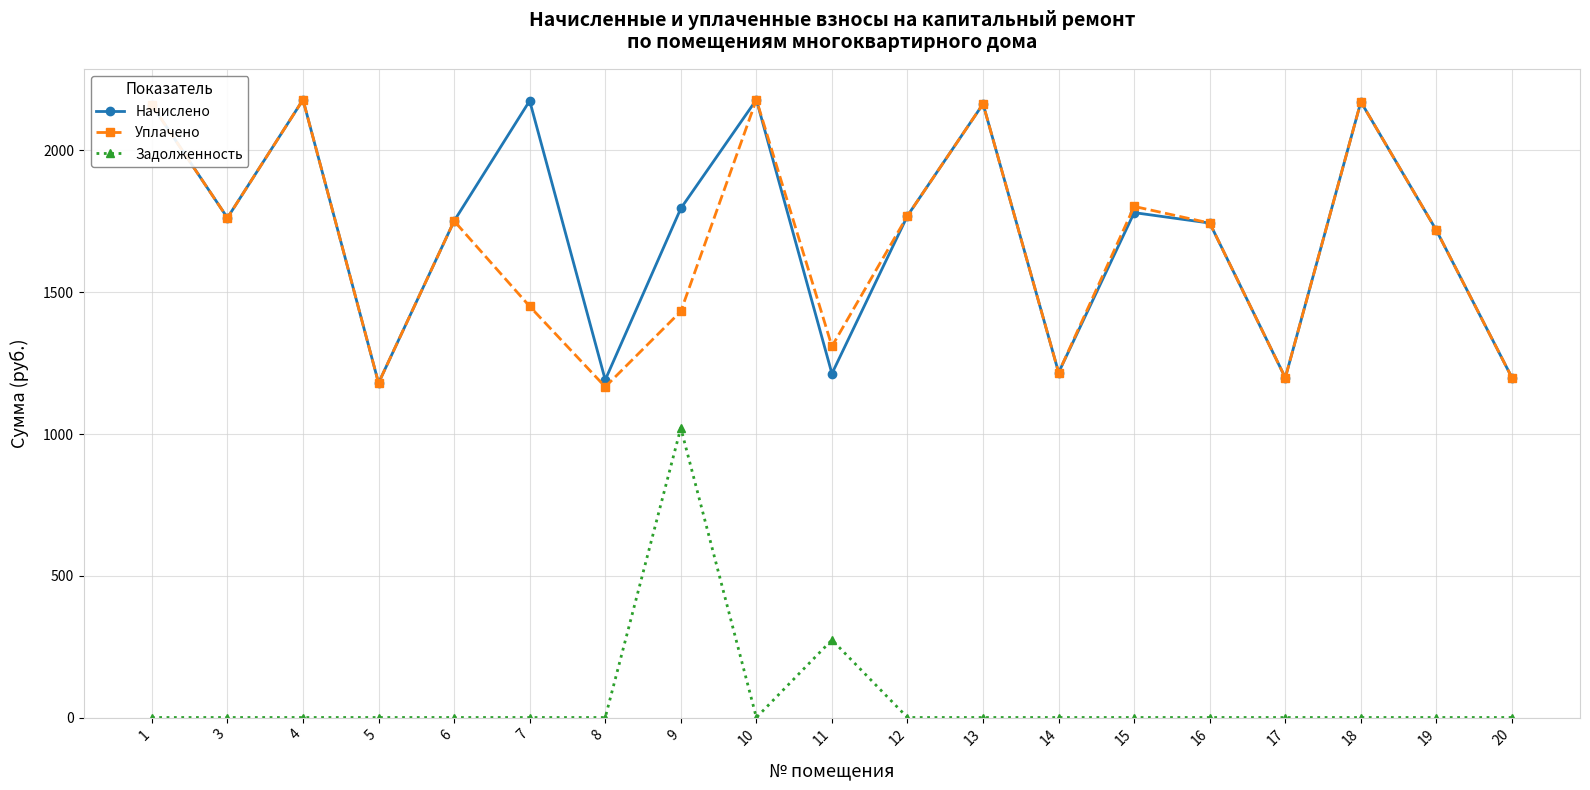

At how many categories does at least one series exceed 1890?

6